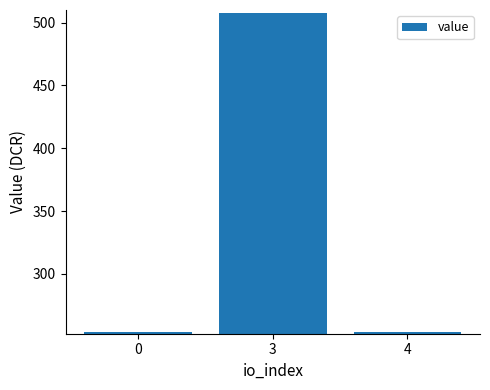

Is it true that the value at 3 is 773.6?

False